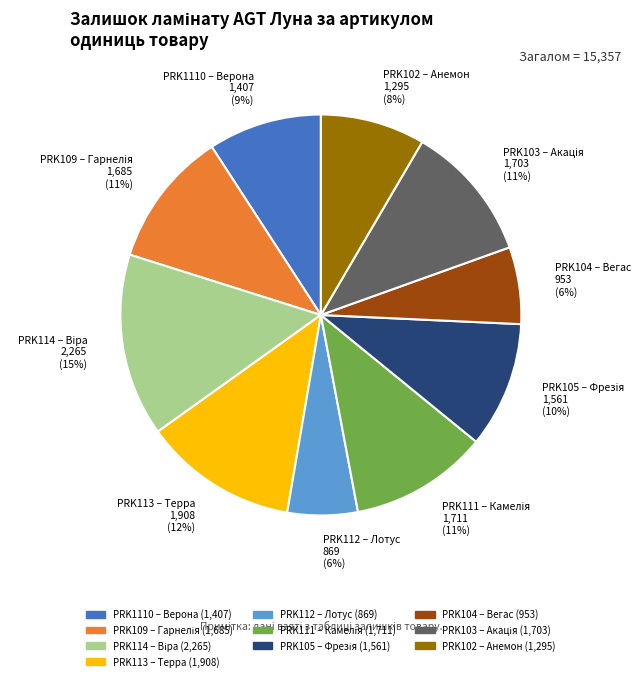

What is the ratio of the value at PRK104 – Вегас to the value at PRK113 – Терра?

0.5